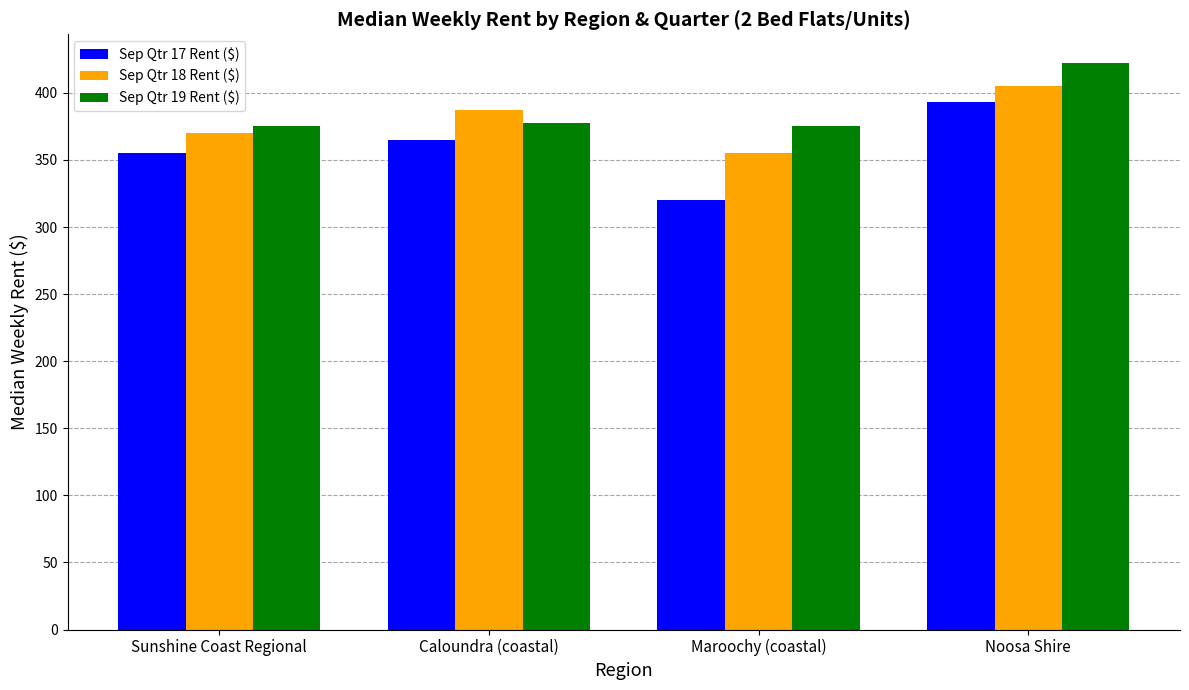

What is the label of the 2nd bar from the right?

Maroochy (coastal)